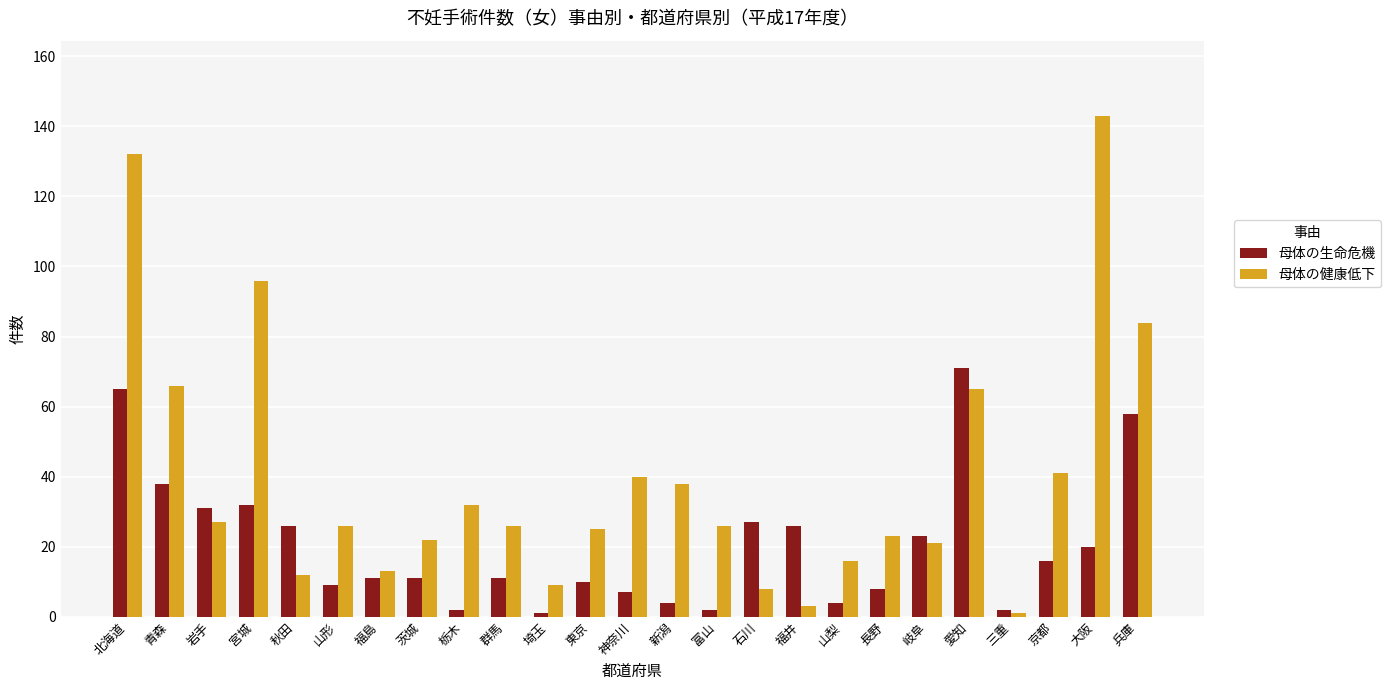

What is the spread (max minus min) of values at 秋田?

14